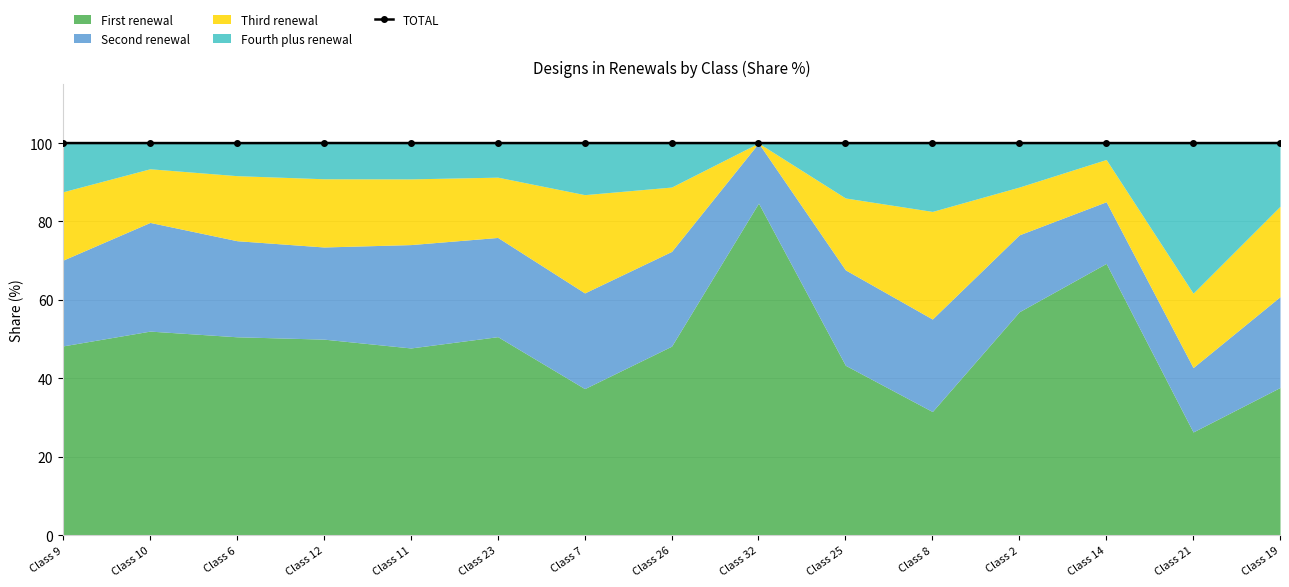

Rank the categories by value from highest to lowest.

Class 19, Class 12, Class 9, Class 10, Class 11, Class 23, Class 7, Class 26, Class 32, Class 8, Class 2, Class 14, Class 21, Class 6, Class 25